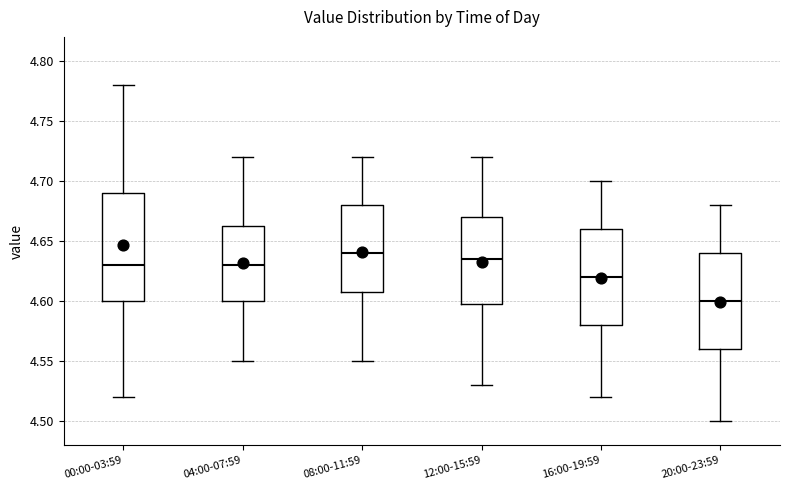

Which box's median line is the lowest?

20:00-23:59